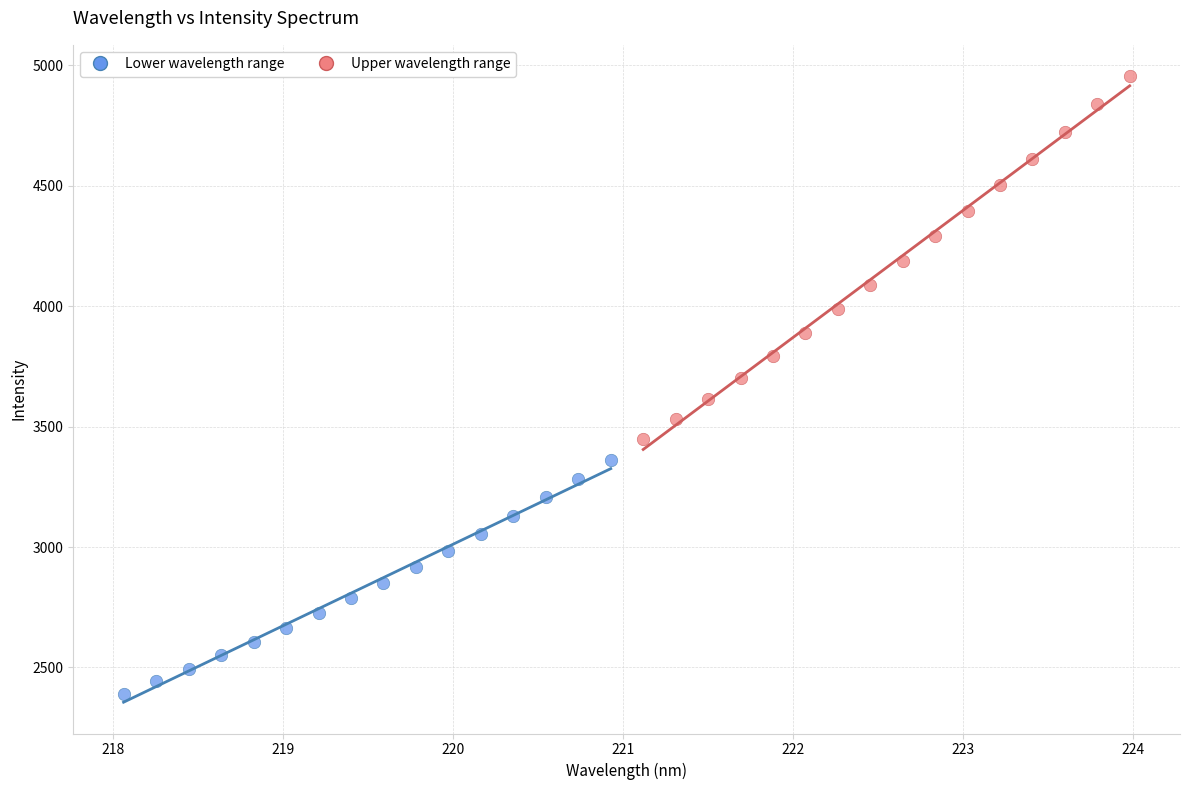

Which series contains the highest Y value?

Upper wavelength range